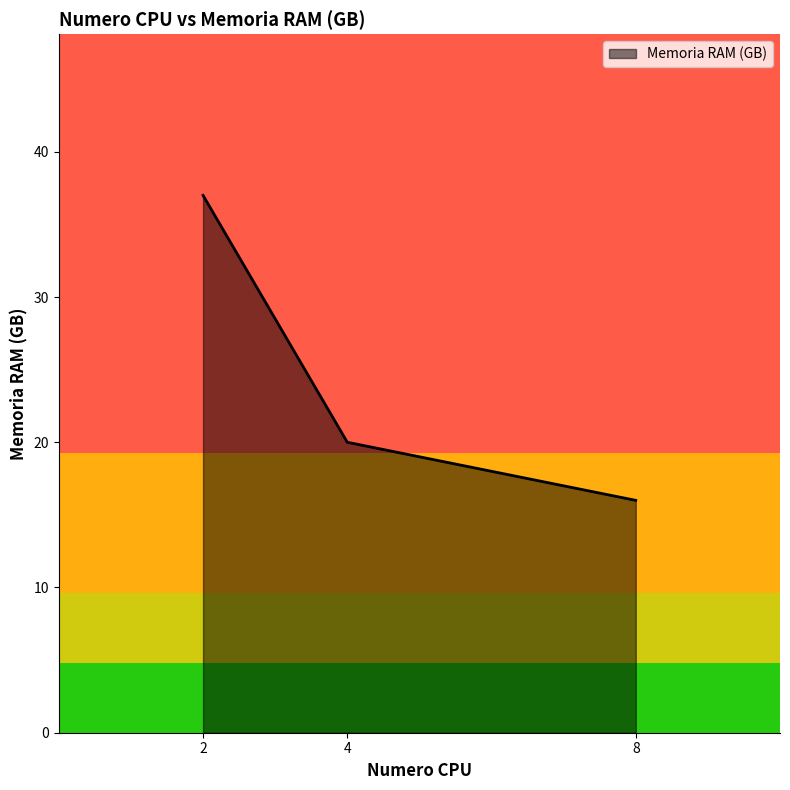

Reading right to left, list all the values displayed in this chart.

16	20	37